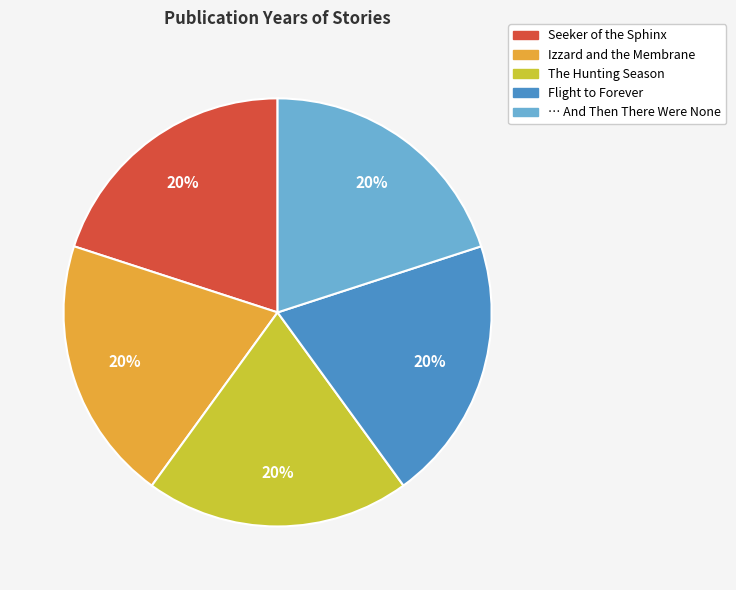

To the nearest percent, what is the average slice percentage?

20%